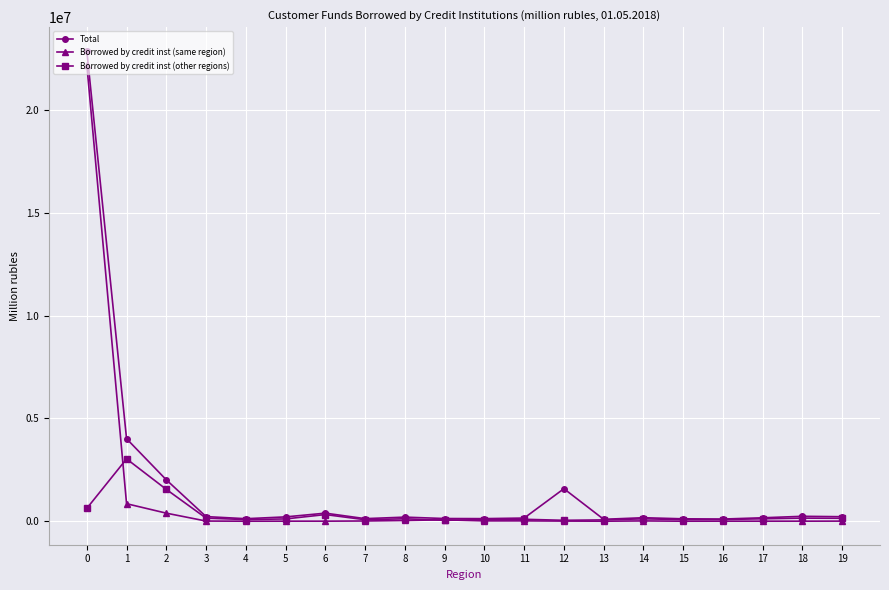

What is the greatest value displayed?

22884814